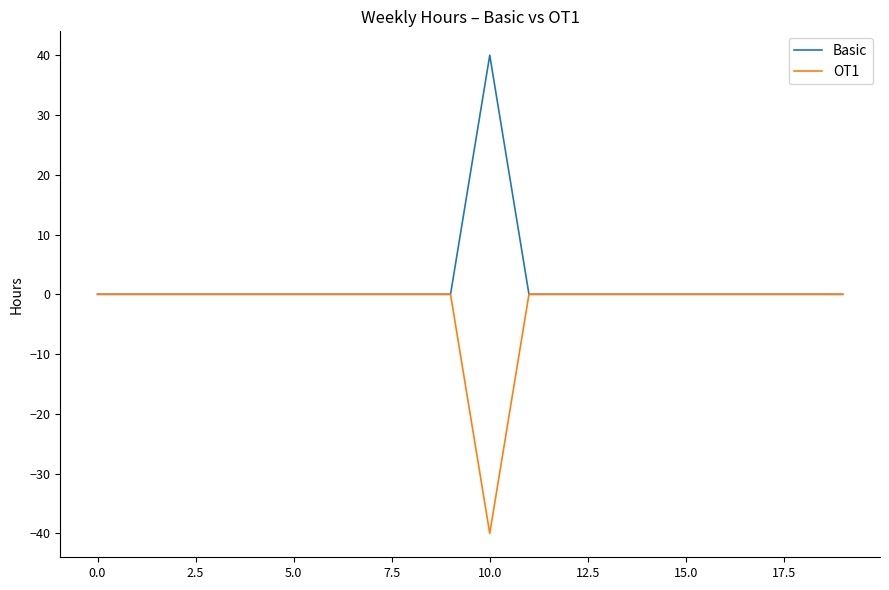

Rank the series by their average value, from highest to lowest.

Basic, OT1